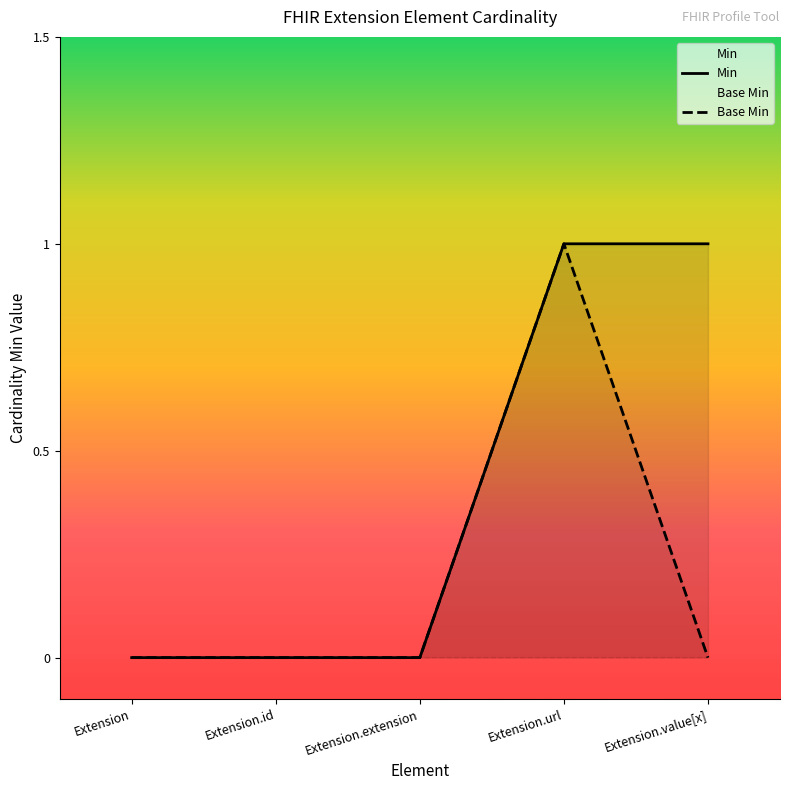

At how many categories does at least one series exceed 0?

2